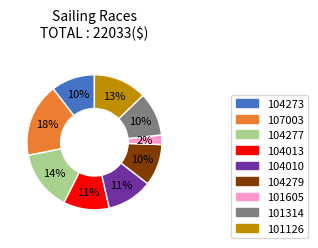

How many slices are in this pie chart?

9